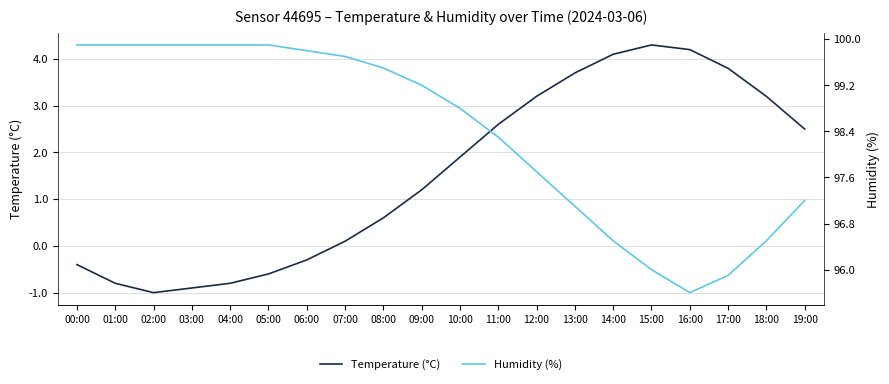

Reading left to right, what are all the values shown in this chart?

Temperature (°C): -0.4	-0.8	-1.0	-0.9	-0.8	-0.6	-0.3	0.1	0.6	1.2	1.9	2.6	3.2	3.7	4.1	4.3	4.2	3.8	3.2	2.5
Humidity (%): 99.9	99.9	99.9	99.9	99.9	99.9	99.8	99.7	99.5	99.2	98.8	98.3	97.7	97.1	96.5	96.0	95.6	95.9	96.5	97.2